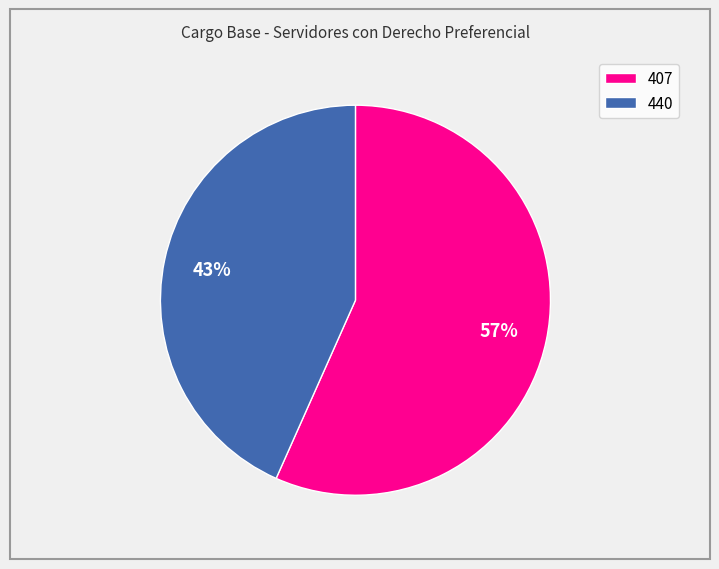

Between 407 and 440, which is larger?

407